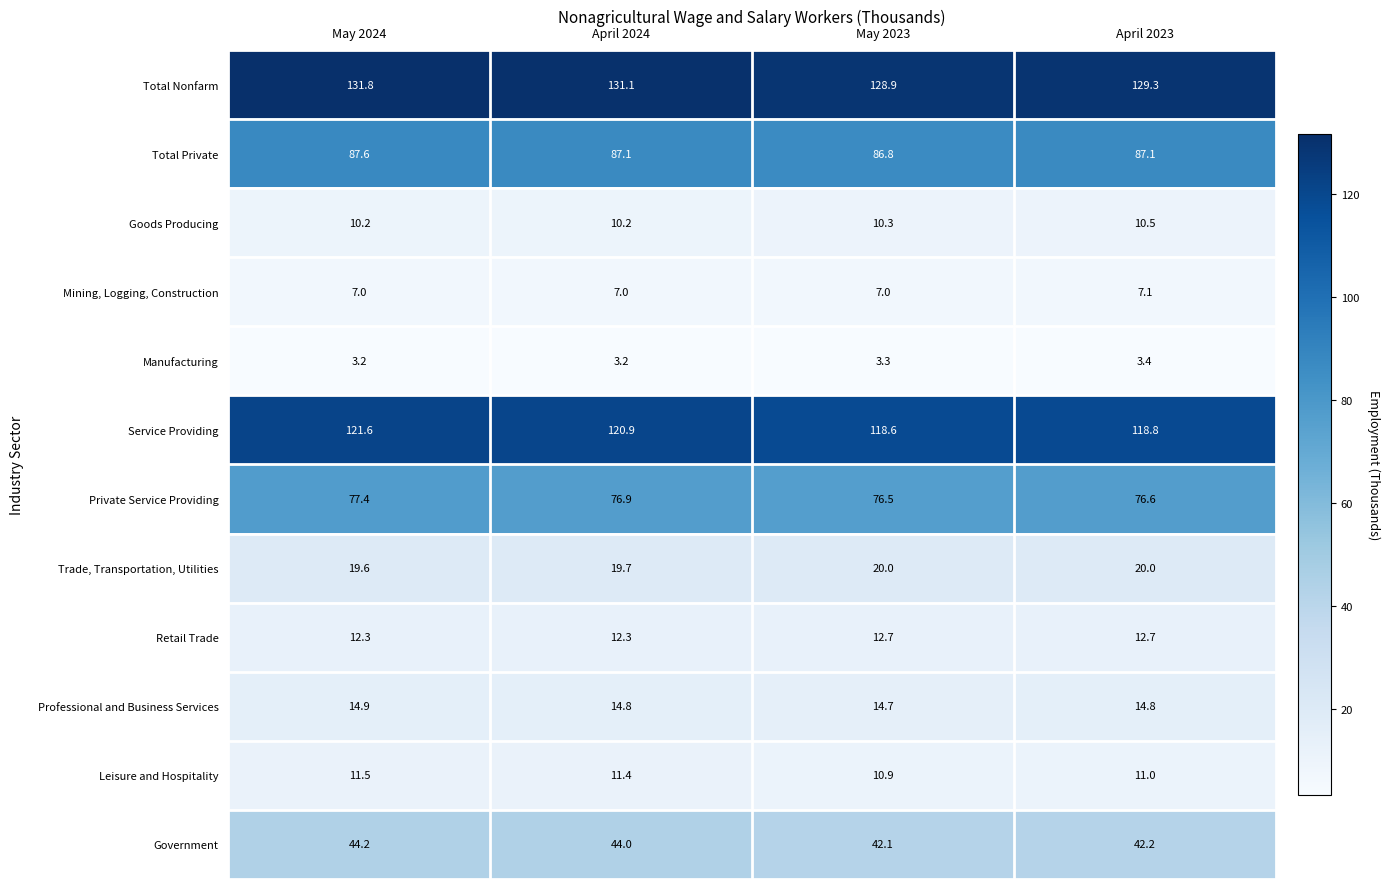

The value of Goods Producing at April 2023 is 10.5. True or false?

True